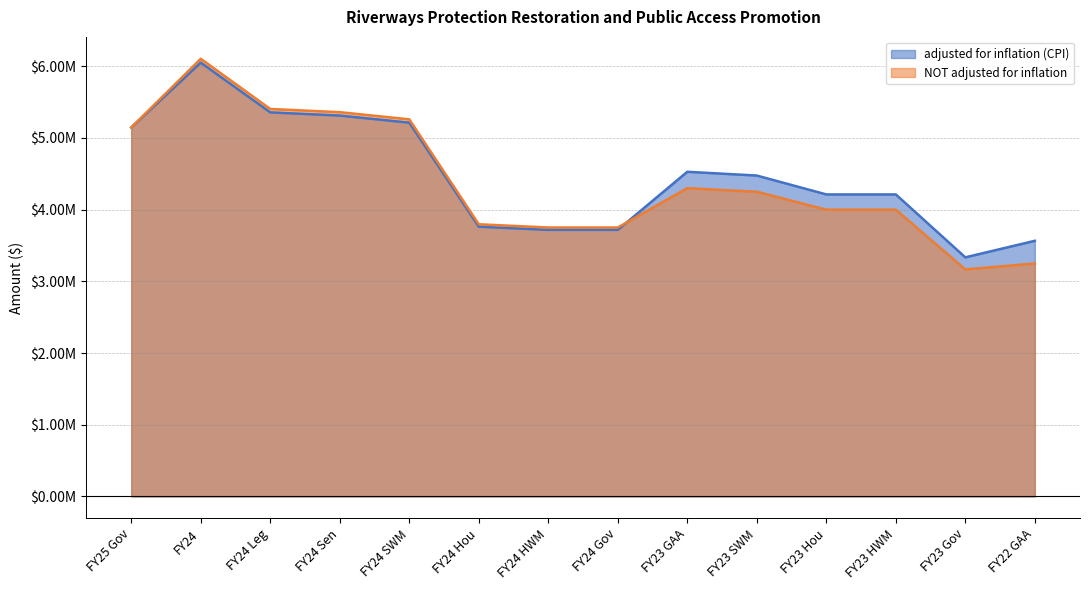

What position from the right is FY24 Gov?

7